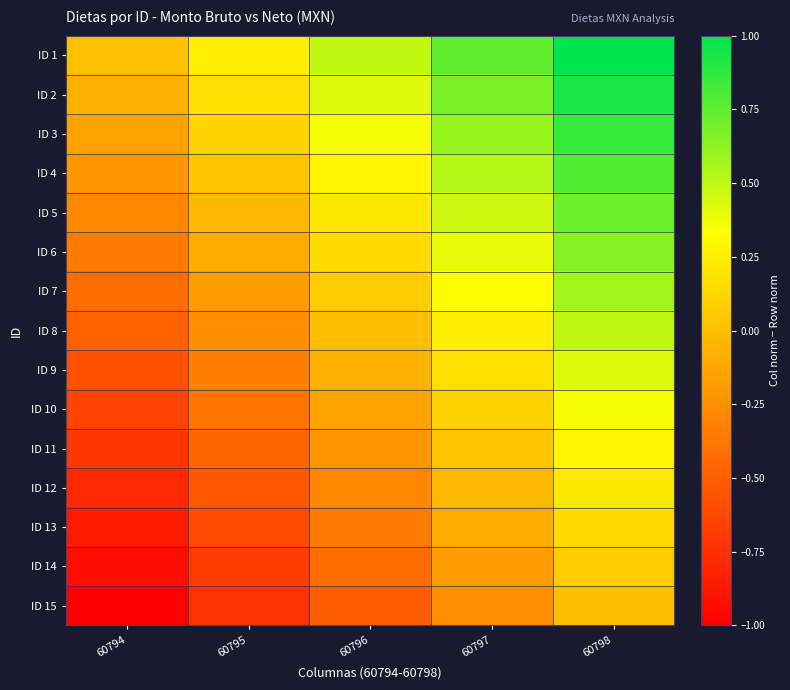

Reading left to right, extract all data points from this chart.

ID 1: 60794=0.0	60795=0.2	60796=0.5	60797=0.7	60798=1.0
ID 2: 60794=-0.1	60795=0.2	60796=0.4	60797=0.7	60798=0.9
ID 3: 60794=-0.1	60795=0.1	60796=0.4	60797=0.6	60798=0.9
ID 4: 60794=-0.2	60795=0.0	60796=0.3	60797=0.5	60798=0.8
ID 5: 60794=-0.3	60795=-0.0	60796=0.2	60797=0.5	60798=0.7
ID 6: 60794=-0.4	60795=-0.1	60796=0.1	60797=0.4	60798=0.6
ID 7: 60794=-0.4	60795=-0.2	60796=0.1	60797=0.3	60798=0.6
ID 8: 60794=-0.5	60795=-0.3	60796=-0.0	60797=0.2	60798=0.5
ID 9: 60794=-0.6	60795=-0.3	60796=-0.1	60797=0.2	60798=0.4
ID 10: 60794=-0.6	60795=-0.4	60796=-0.1	60797=0.1	60798=0.4
ID 11: 60794=-0.7	60795=-0.5	60796=-0.2	60797=0.0	60798=0.3
ID 12: 60794=-0.8	60795=-0.5	60796=-0.3	60797=-0.0	60798=0.2
ID 13: 60794=-0.9	60795=-0.6	60796=-0.4	60797=-0.1	60798=0.1
ID 14: 60794=-0.9	60795=-0.7	60796=-0.4	60797=-0.2	60798=0.1
ID 15: 60794=-1.0	60795=-0.7	60796=-0.5	60797=-0.3	60798=-0.0